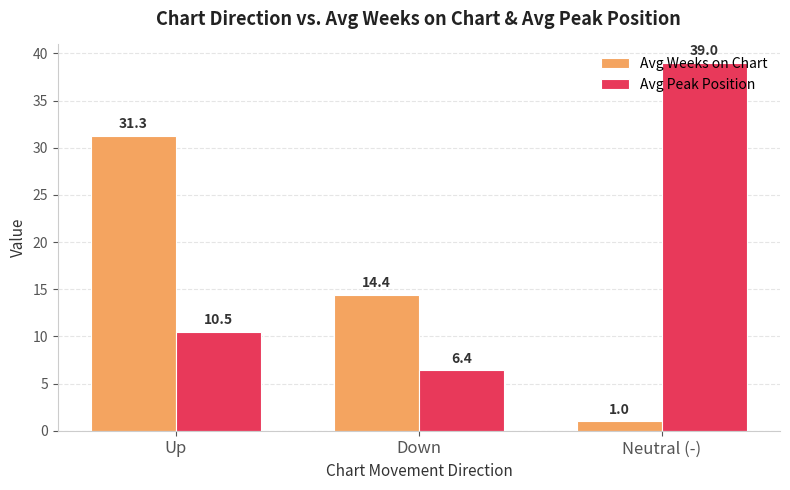

What is the value of the Avg Weeks on Chart bar at the 1st from the left?

31.3